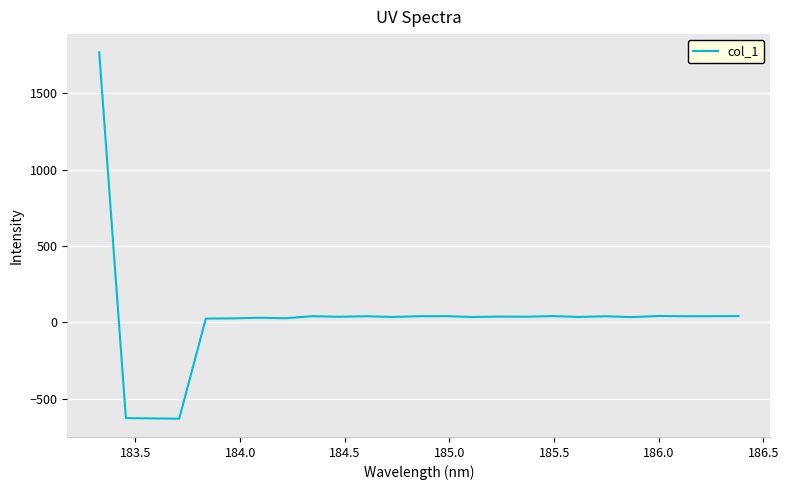

What is the minimum value shown in the chart?

-631.4